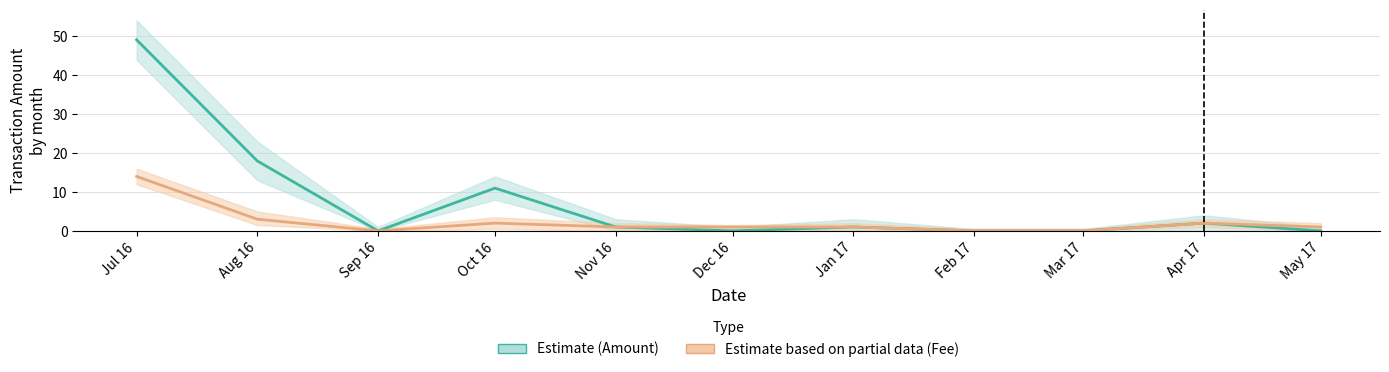

At which label does Estimate based on partial data (Fee) reach its peak?

Jul 16